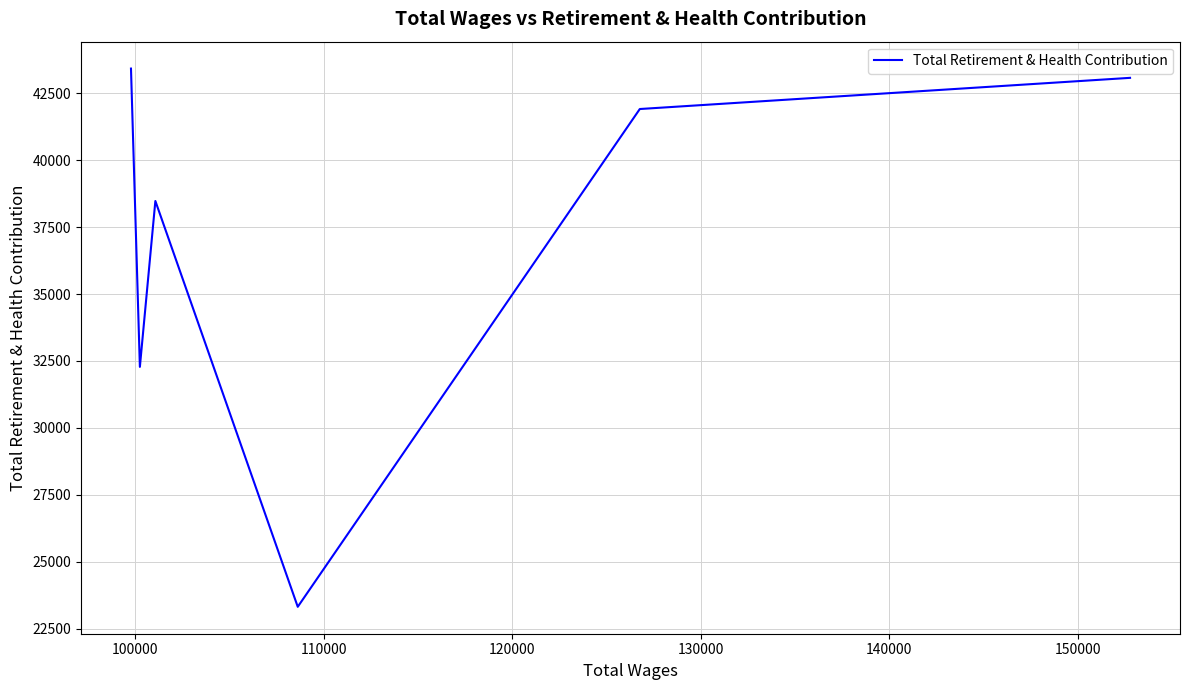

True or false: the data shows 60460 at 140000.

False